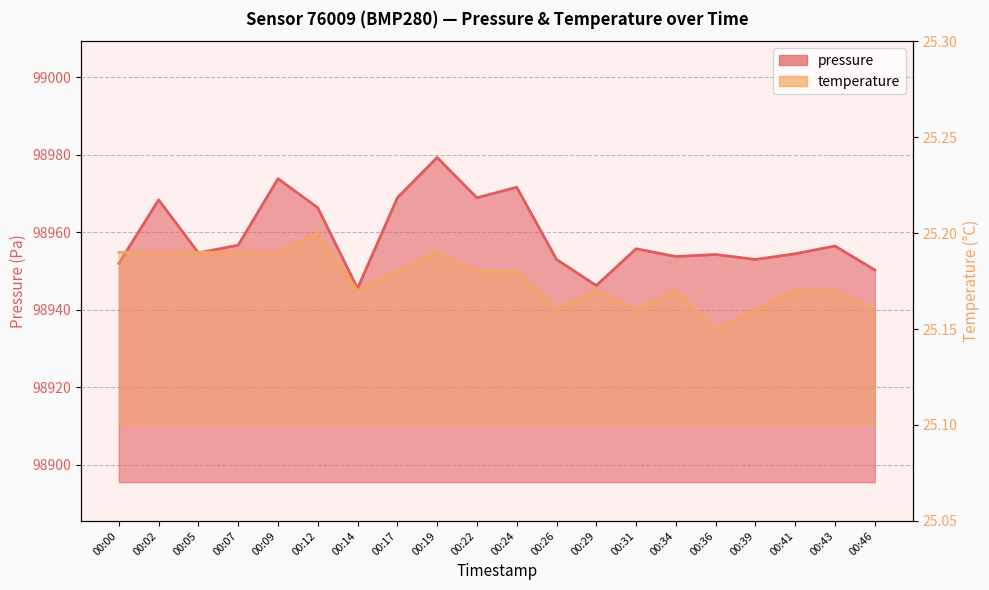

Is the value of temperature at 00:36 greater than the value of pressure at 00:31?

No